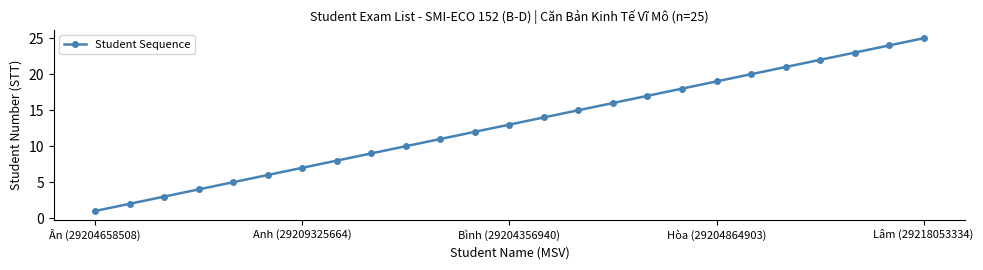

What is the greatest value displayed?

25